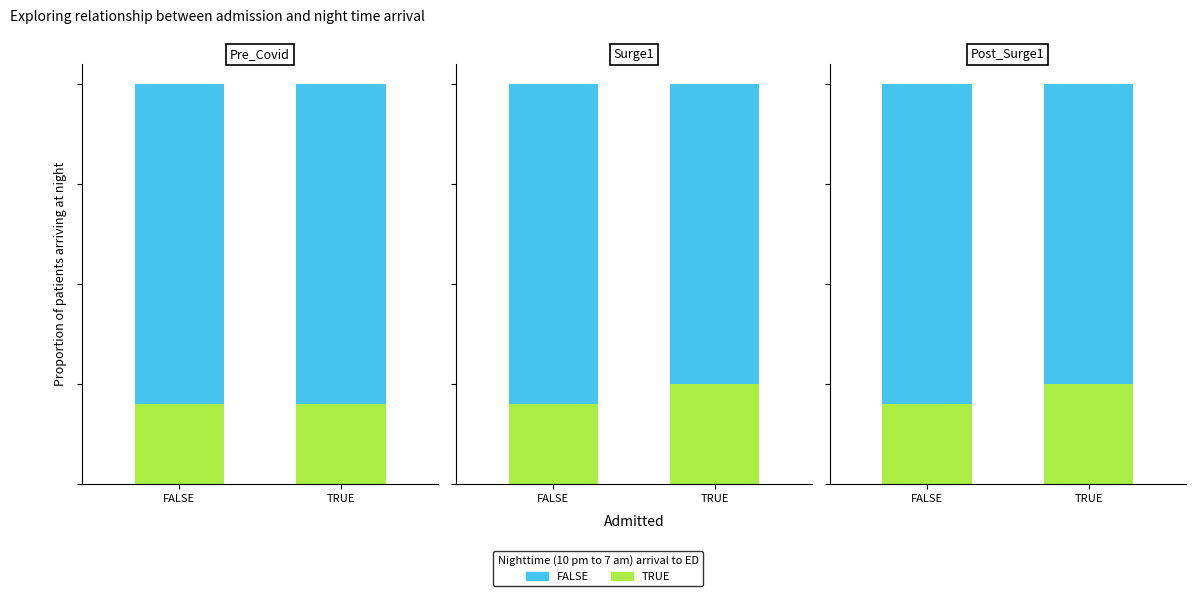

What is the value of the TRUE bar at the 2nd from the left?

0.2